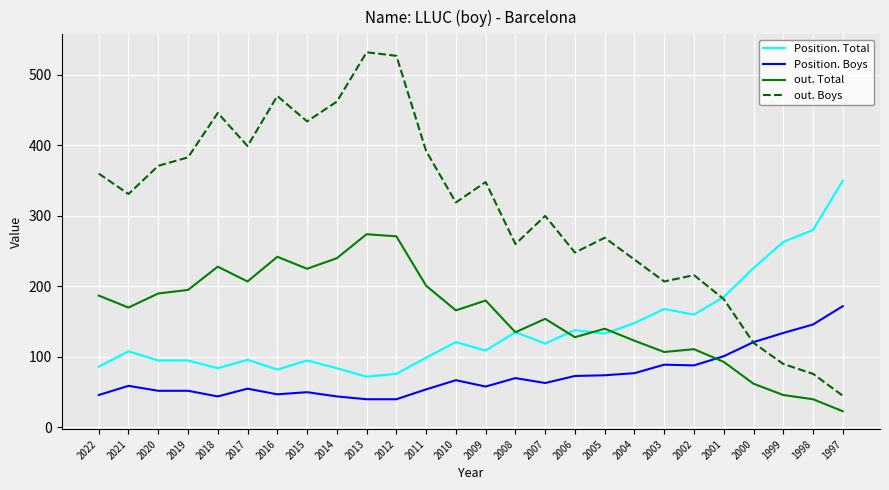

Is the value of Position. Total at 2007 greater than the value of Position. Boys at 1999?

No